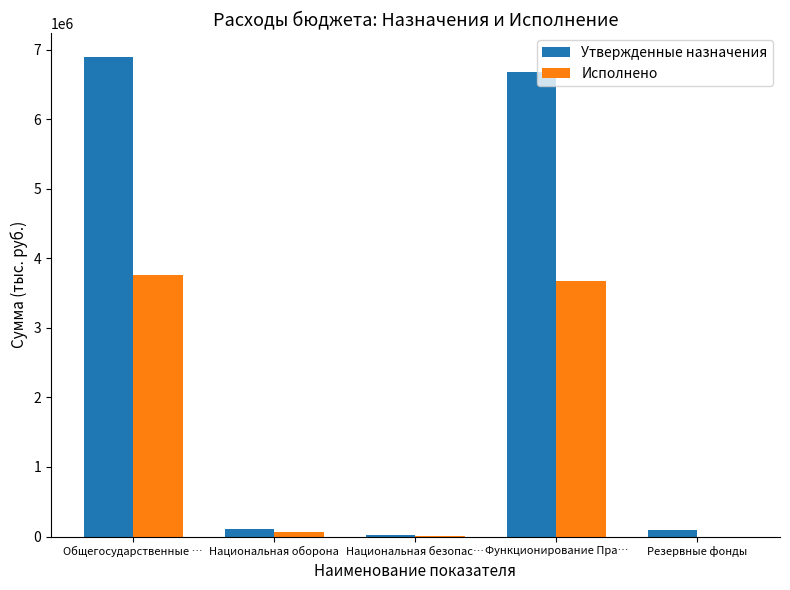

The Утвержденные назначения series shows 11317945.1 at Общегосударственные …. True or false?

False